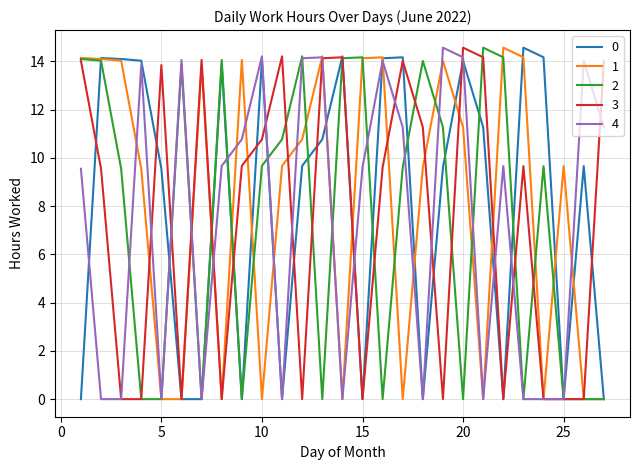

What is the maximum value shown in the chart?

14.6